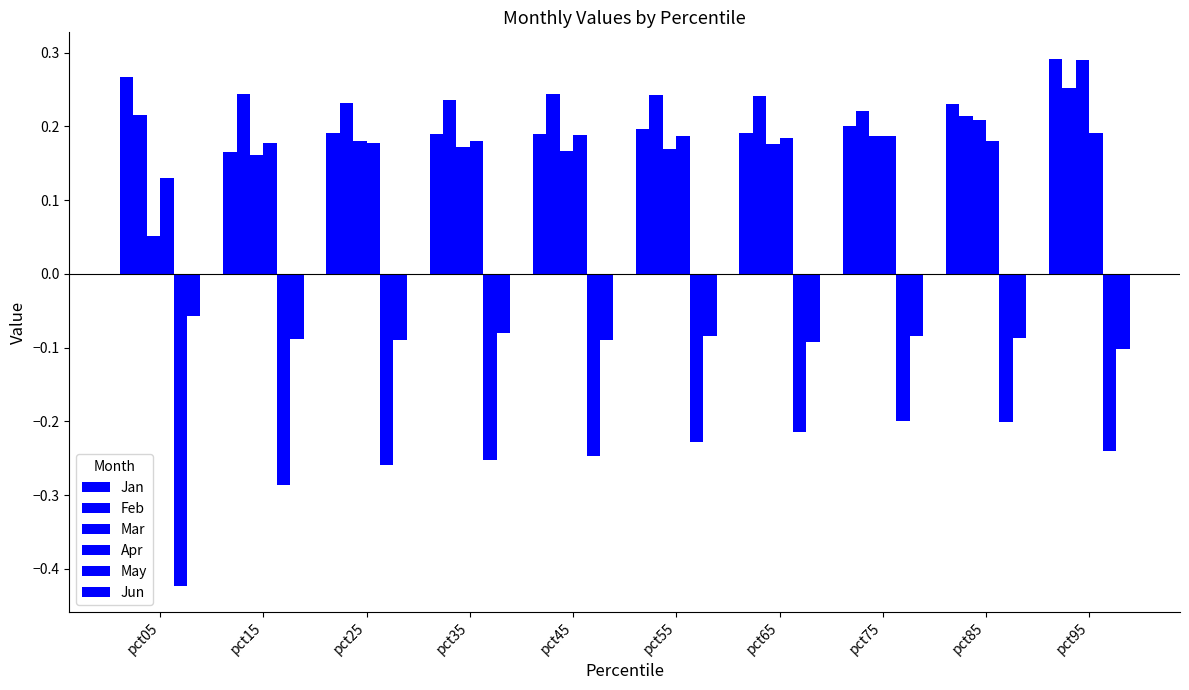

The value of Feb at pct55 is 0.3. True or false?

False